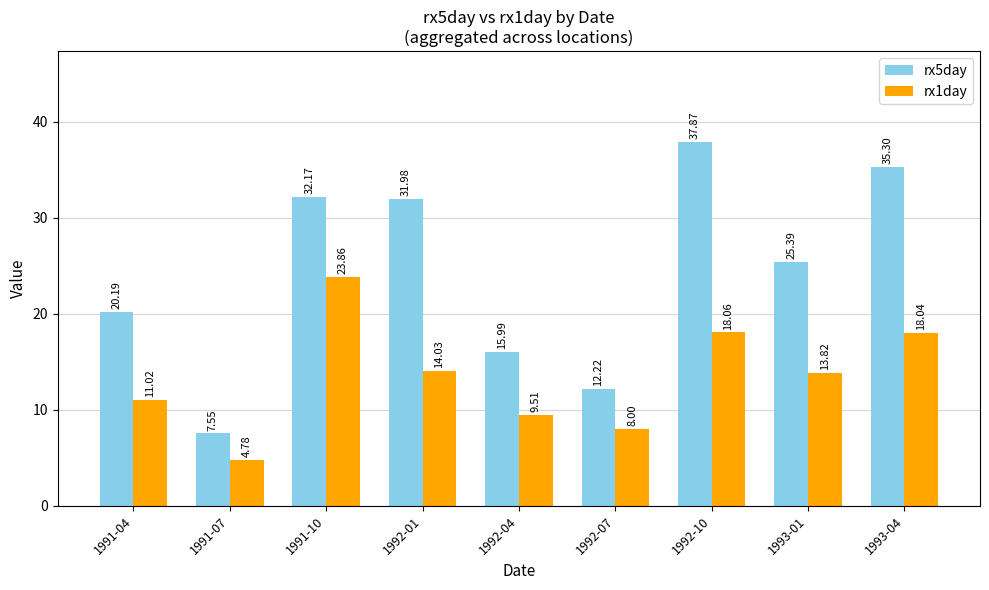

How many groups of bars are there?

9